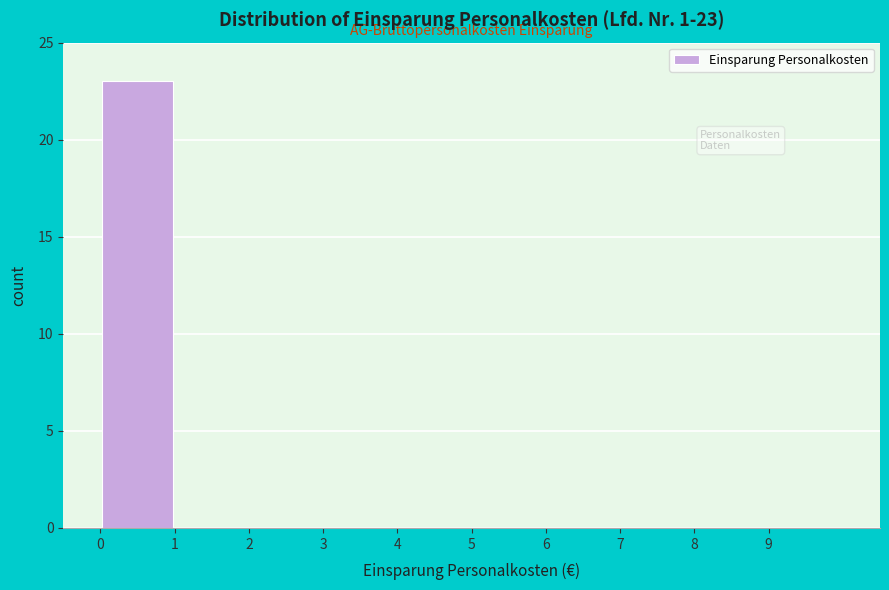

Which range on the x-axis has the tallest bar?

0 to 1